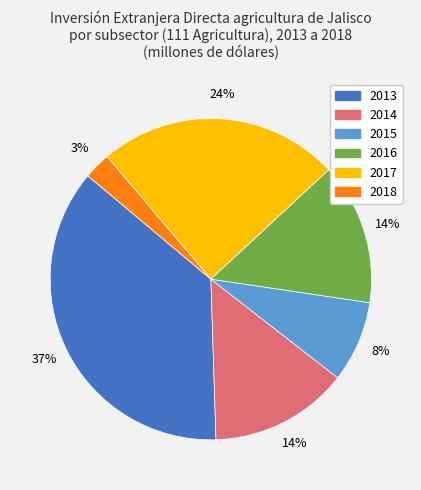

Which has a higher value, 2013 or 2017?

2013